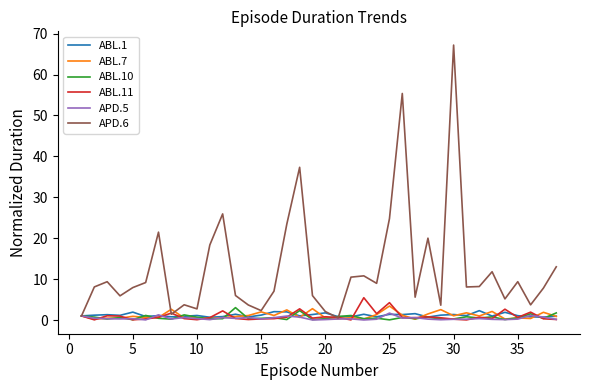

What are all the series names shown in the legend?

ABL.1, ABL.7, ABL.10, ABL.11, APD.5, APD.6